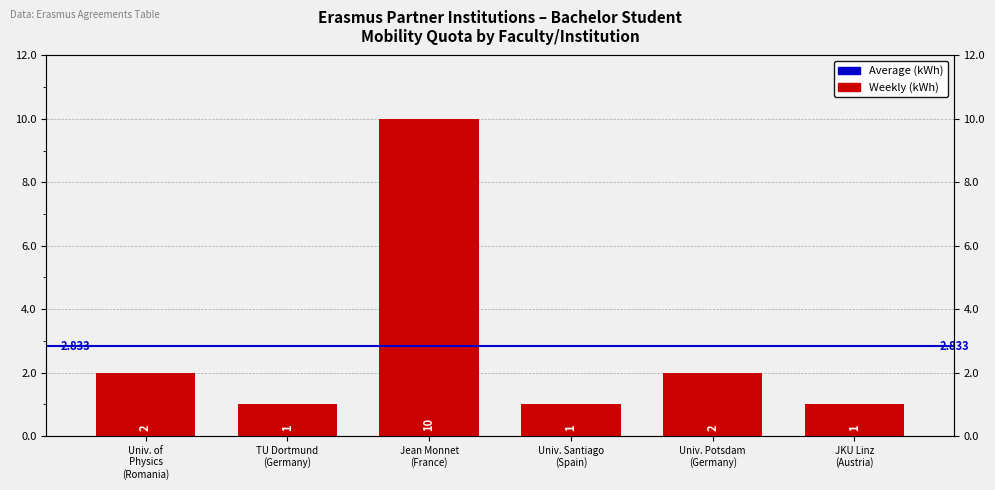

Count the number of values greater than 2.

1